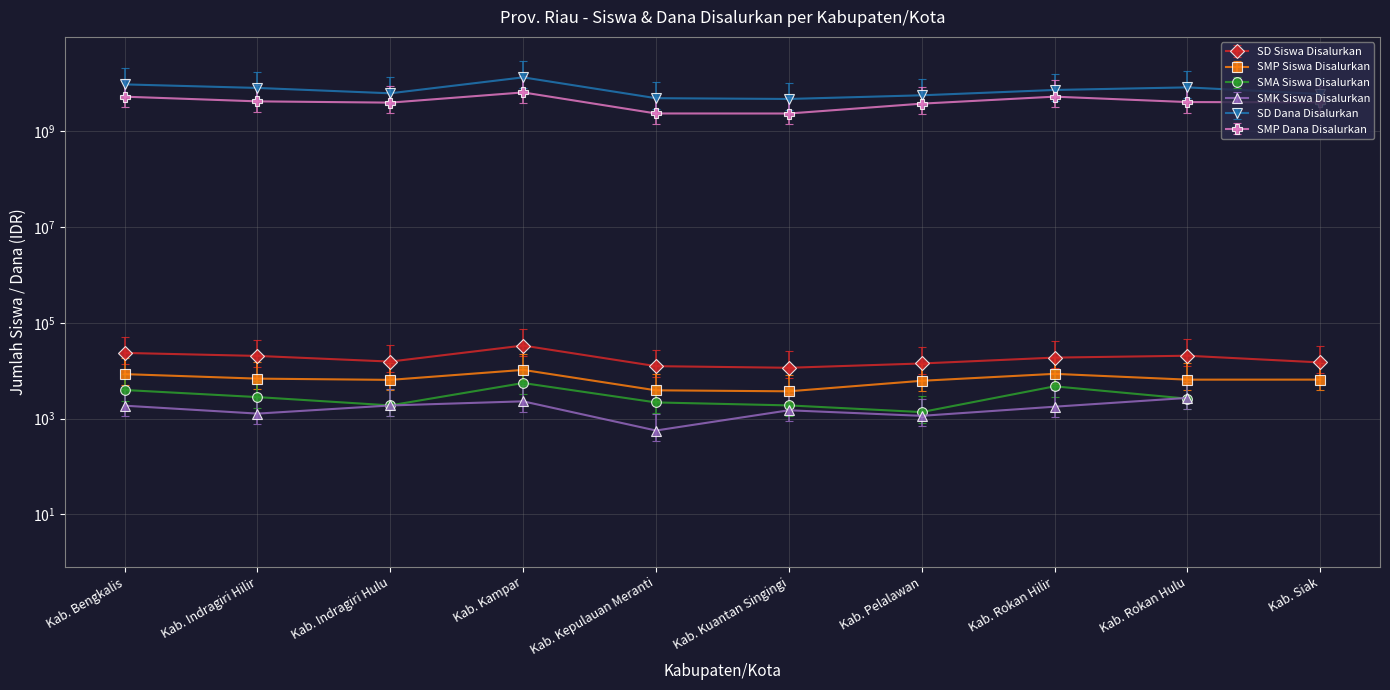

The SMP Siswa Disalurkan series shows 1168 at Kab. Kepulauan Meranti. True or false?

False